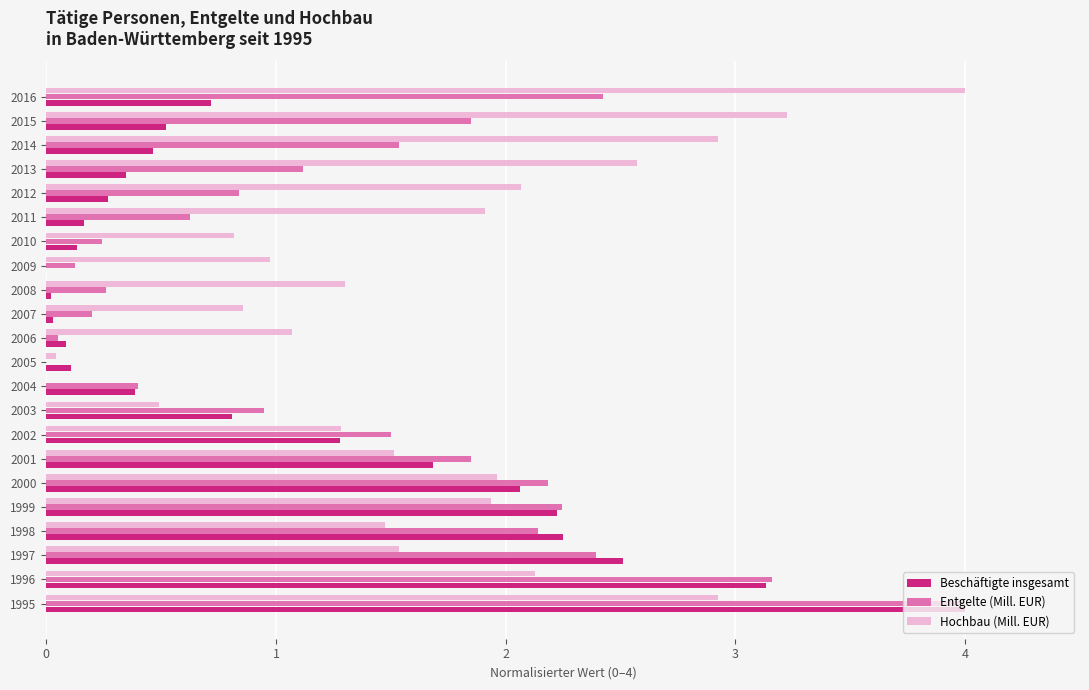

What is the greatest value displayed?

4.0